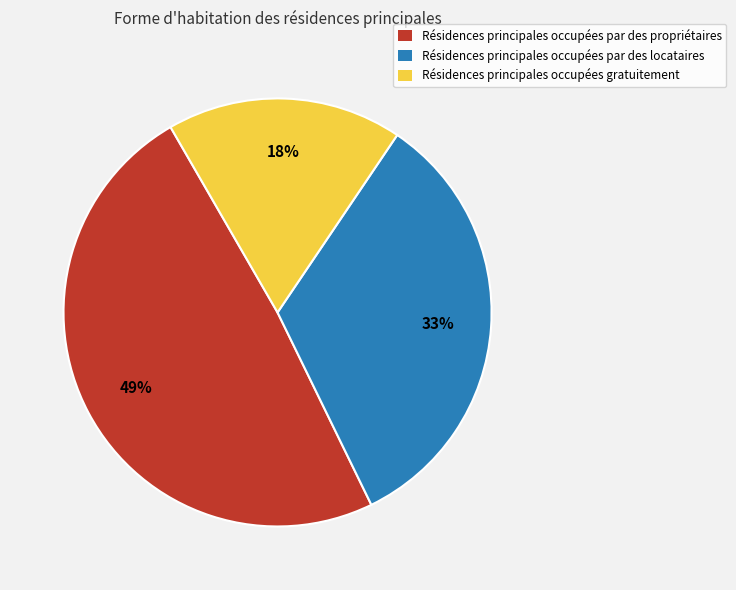

Is there a majority slice in this chart?

No